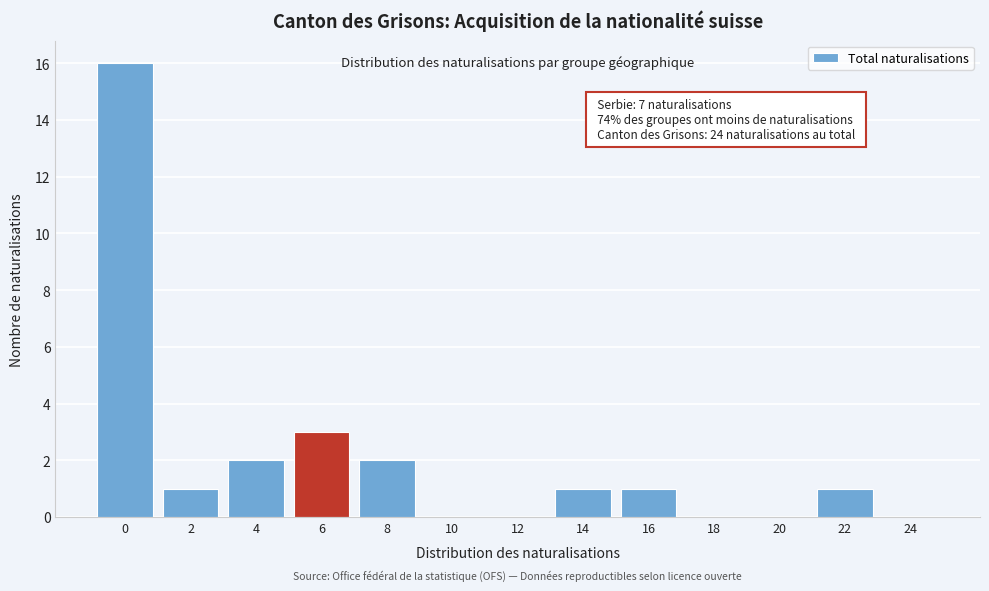

Reading left to right, list all the values displayed in this chart.

0=16	2=1	4=2	6=3	8=2	10=0	12=0	14=1	16=1	18=0	20=0	22=1	24=0